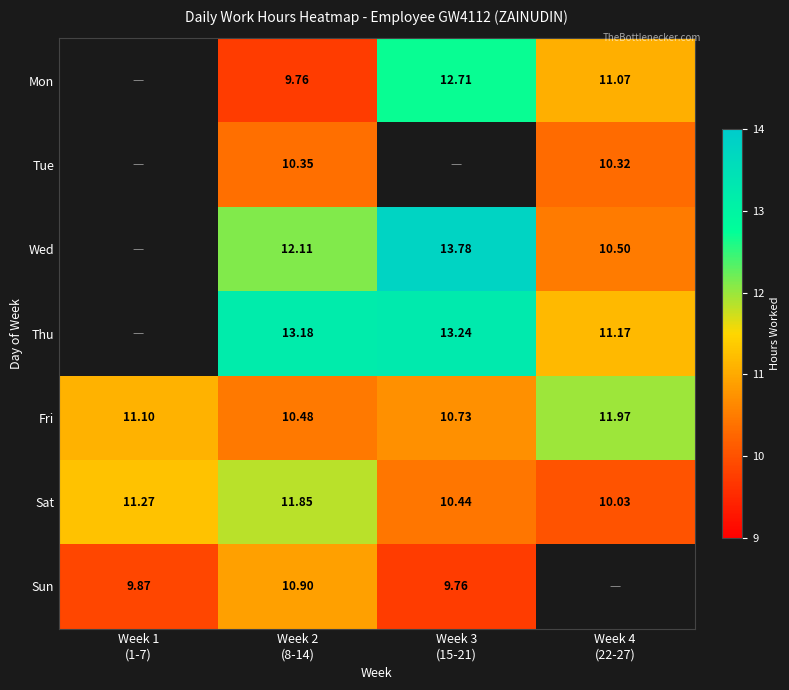

Between Week 4
(22-27) and Week 2
(8-14), which is larger?

Week 4
(22-27)